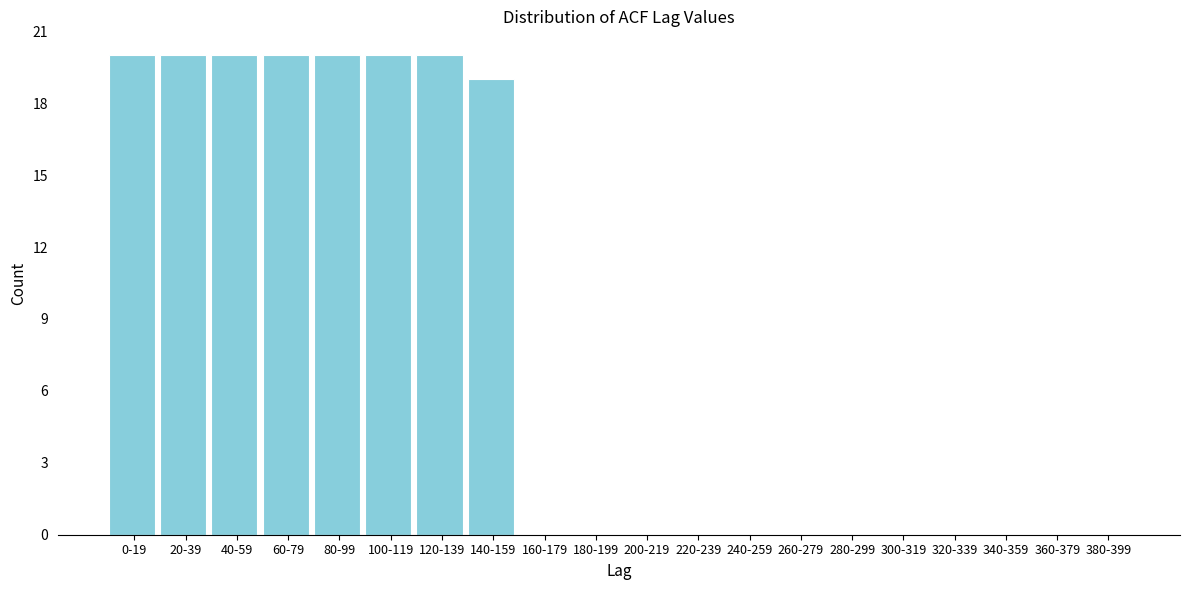

Reading left to right, extract all data points from this chart.

0-19=20	20-39=20	40-59=20	60-79=20	80-99=20	100-119=20	120-139=20	140-159=19	160-179=0	180-199=0	200-219=0	220-239=0	240-259=0	260-279=0	280-299=0	300-319=0	320-339=0	340-359=0	360-379=0	380-399=0